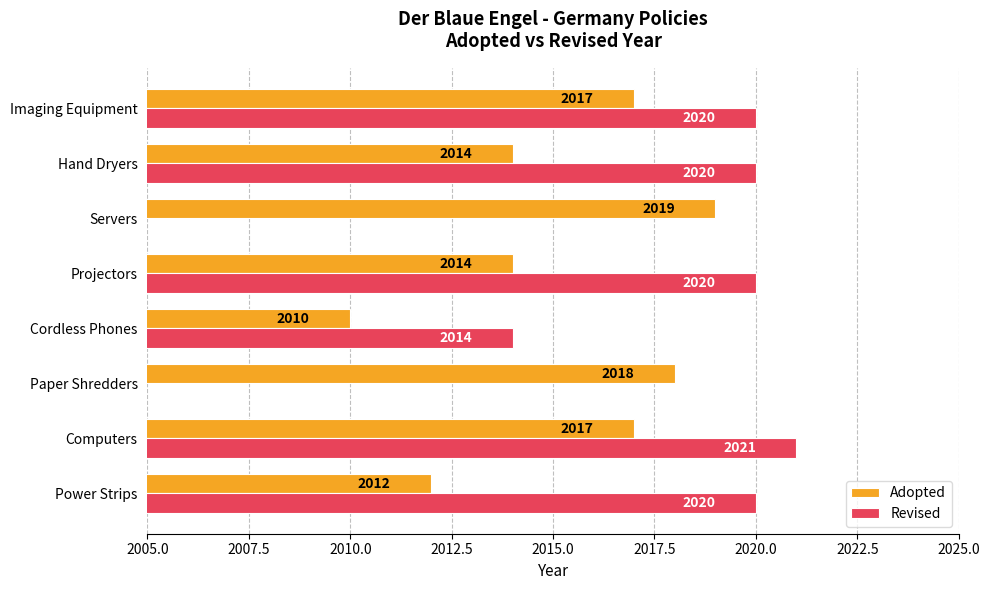

Does the chart contain stacked bars?

No